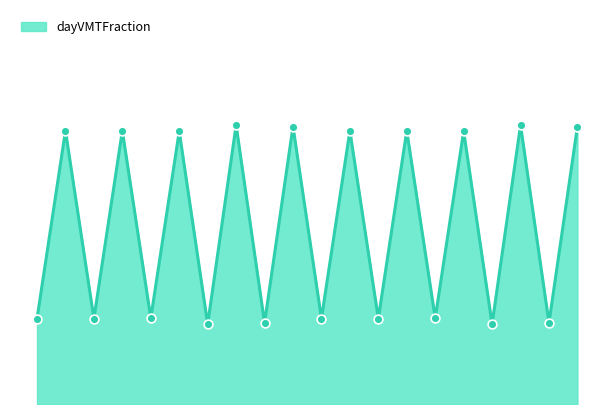

Is this an area chart (filled region under the line)?

Yes